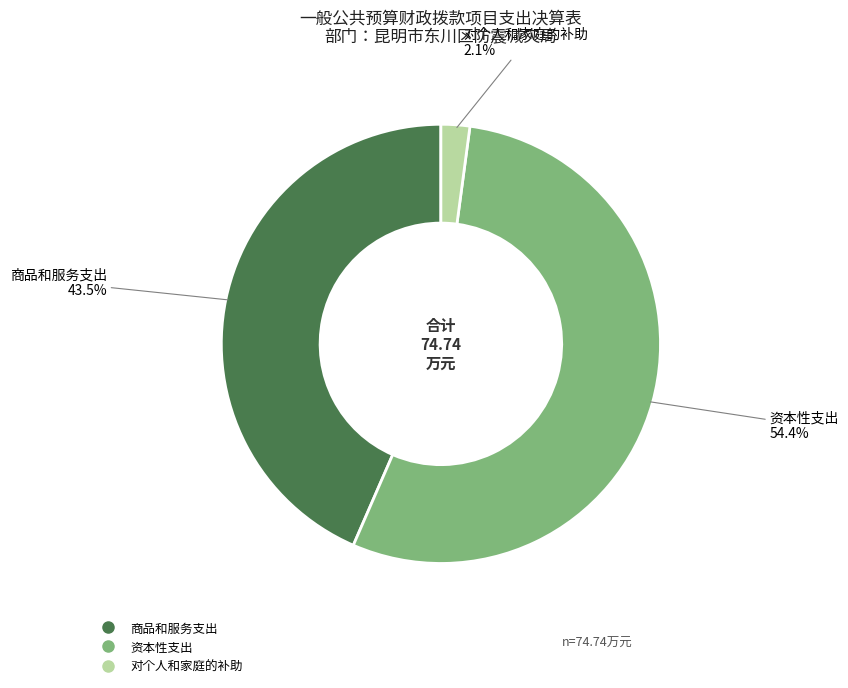

Is there a majority slice in this chart?

Yes